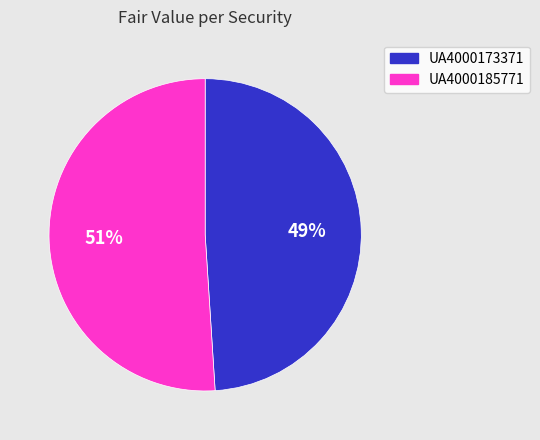

Which category has the biggest portion of the pie?

UA4000185771